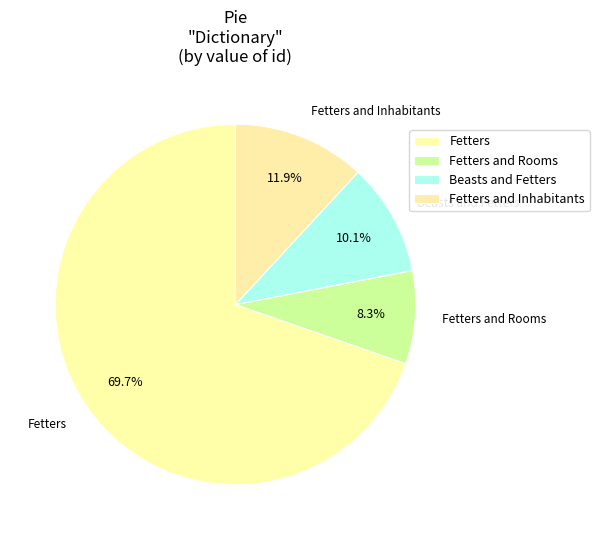

How many segments does this pie chart have?

4